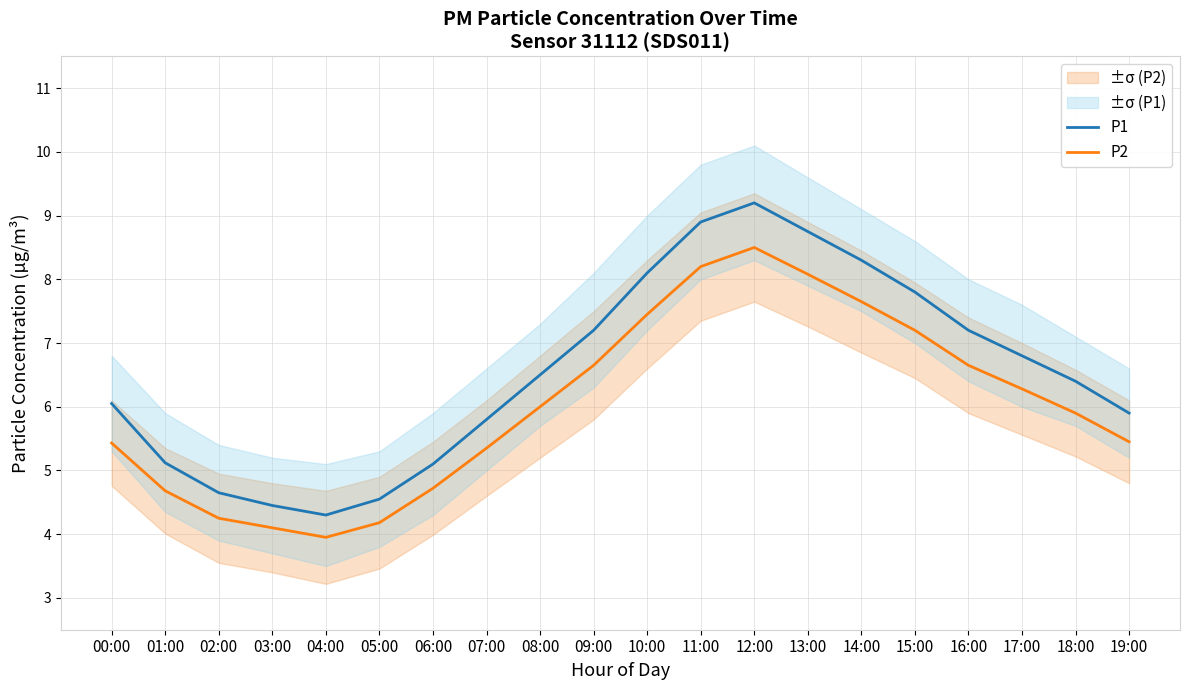

True or false: P2 and P1 intersect in this chart.

False